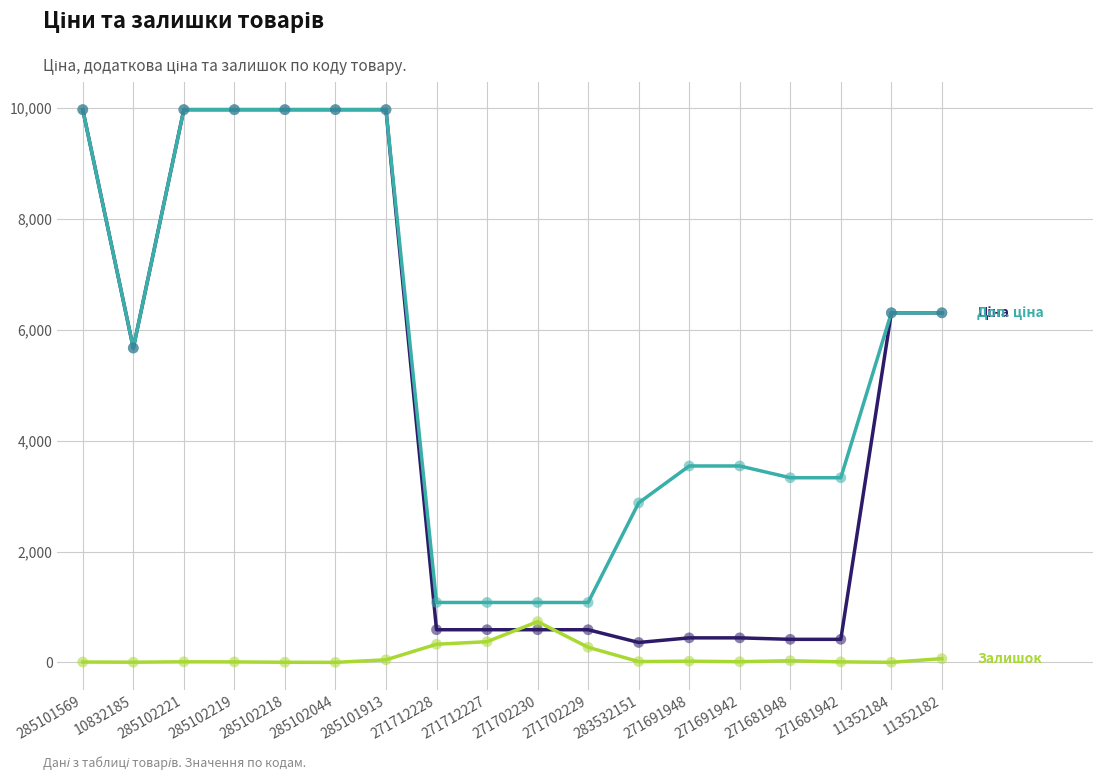

What is the total value across all series at 271712227?

2045.6